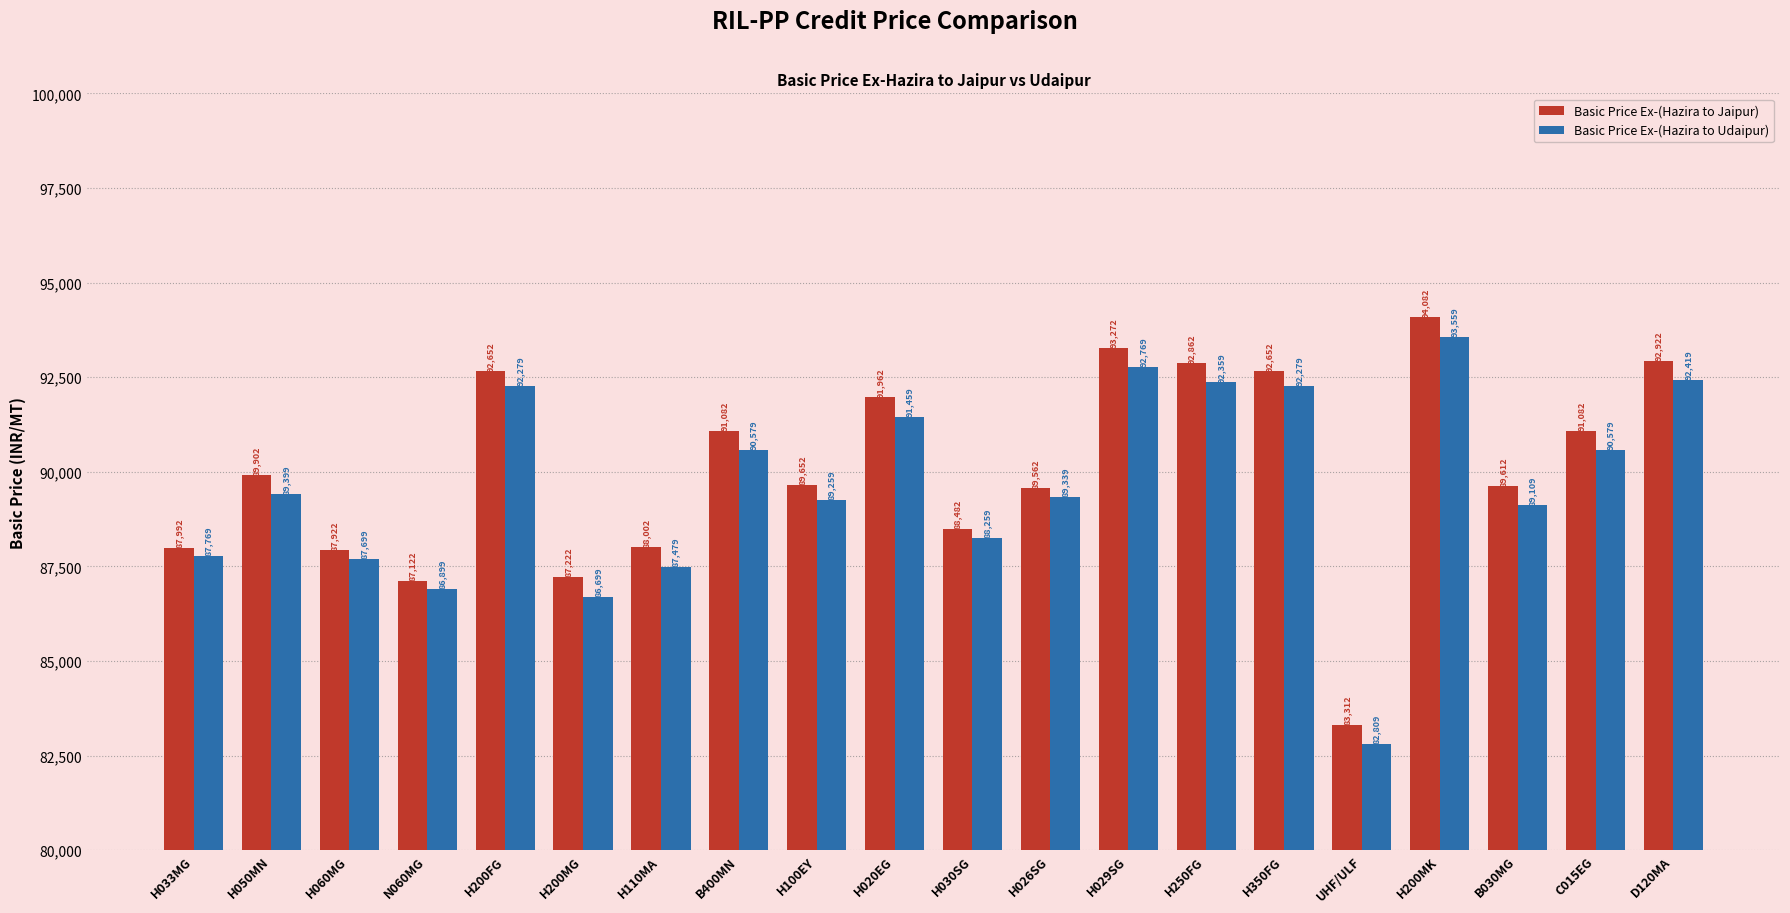

At which category does the chart reach its minimum across all series?

UHF/ULF